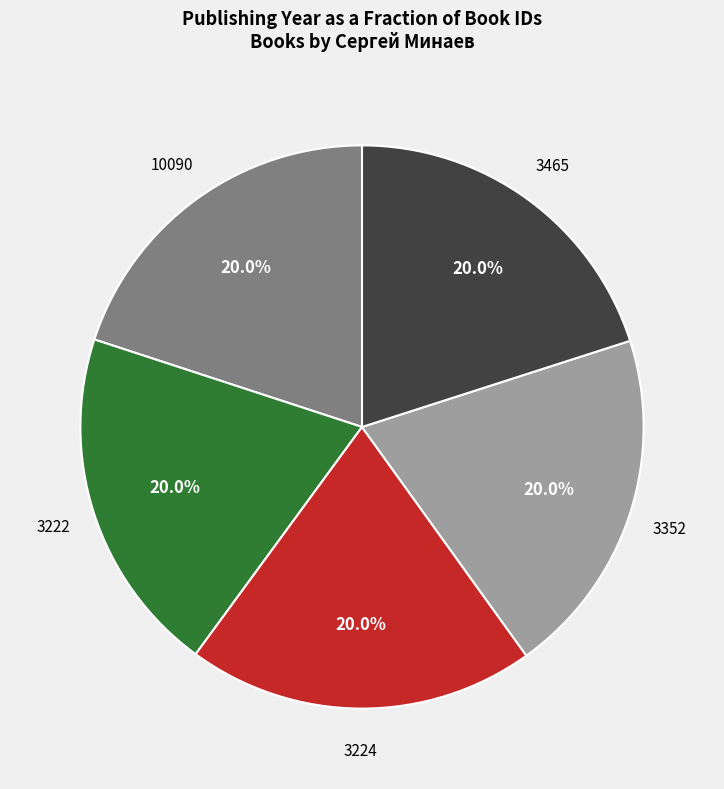

How many slices are in this pie chart?

5